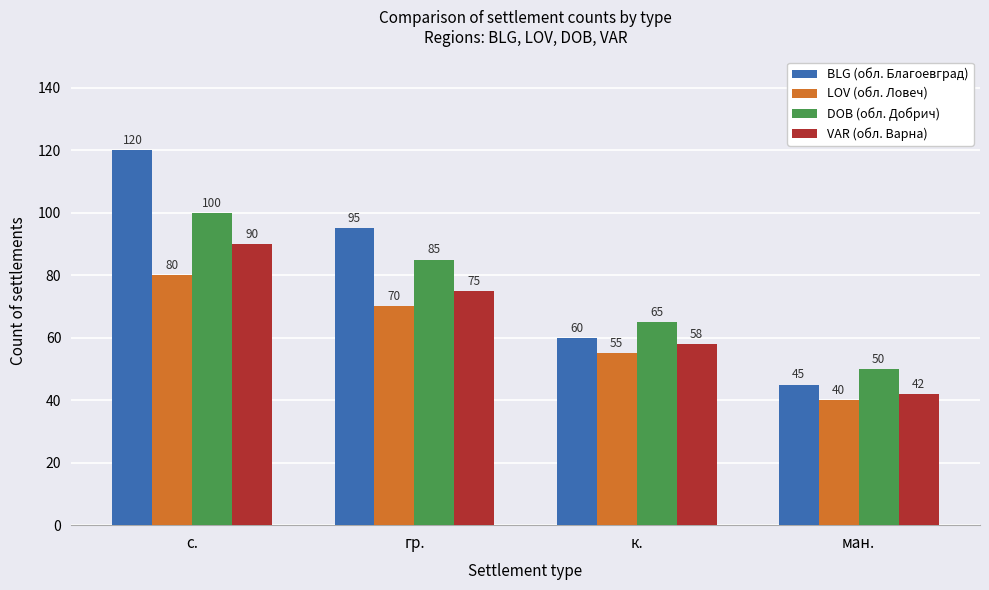

What is the difference between the maximum and minimum values in the DOB (обл. Добрич) series?

50